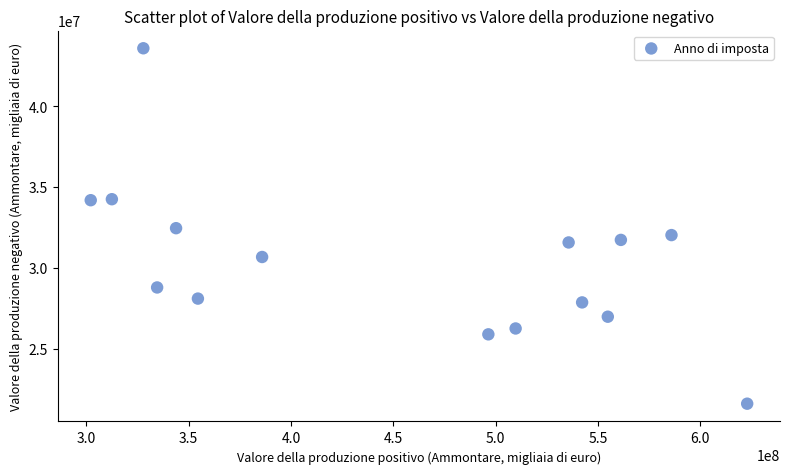

What is the range of X values (max minus min)?

320706720